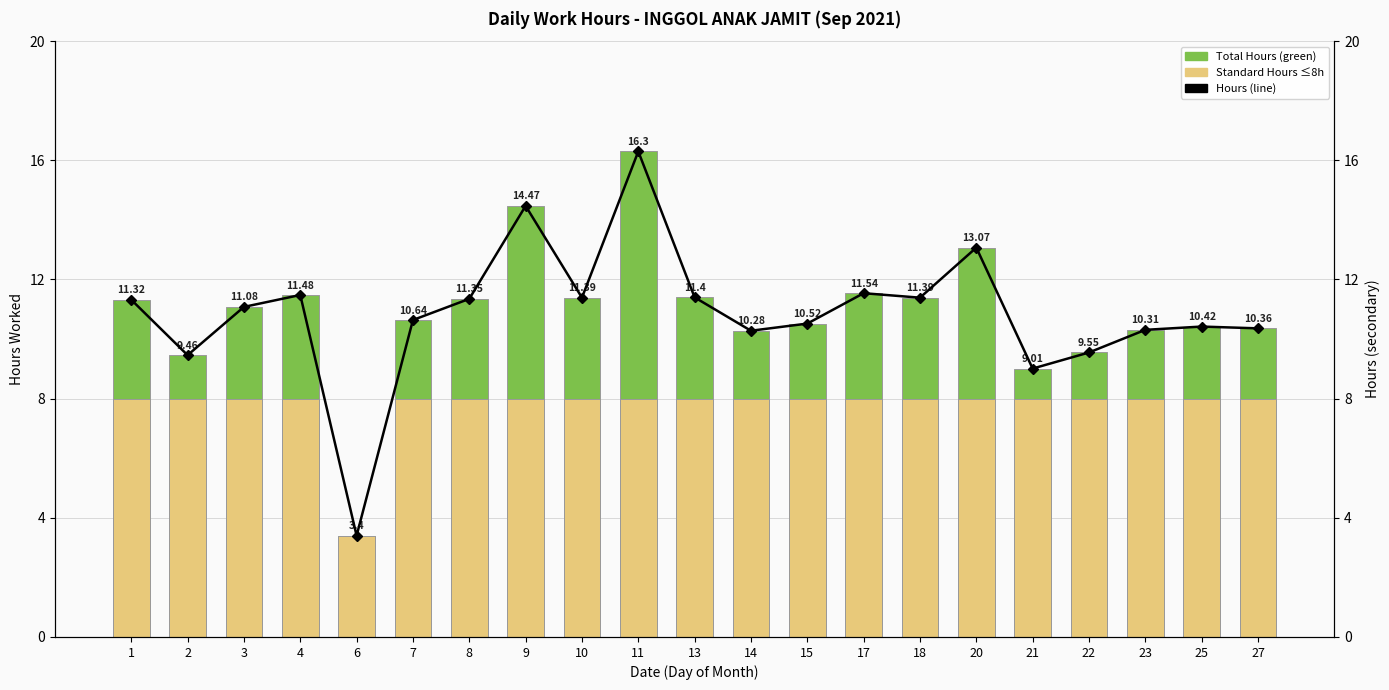

At which category is the sum across all series the highest?

11